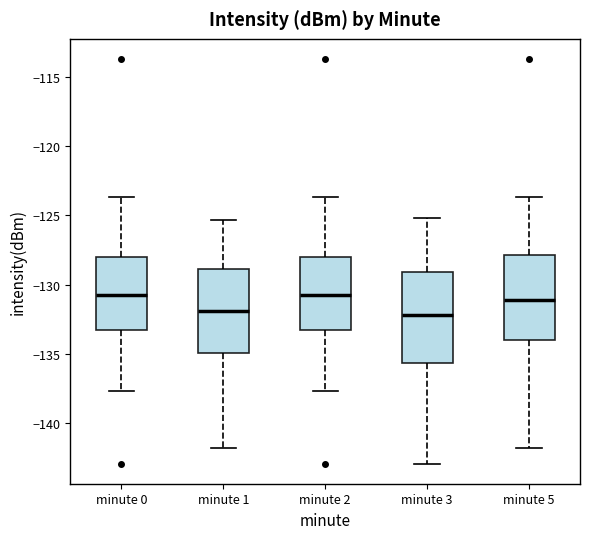

Reading left to right, transcribe this box plot: for each box, give where its median line is, the range the box spans, and where its two whiskers end, as read against the y-axis. The values are not printed on the chart, so give them approximately, as read against the axis.

minute 0: median -131.0, box -133.5 to -128.0, whiskers -137.5 to -123.5
minute 1: median -132.0, box -135.0 to -129.0, whiskers -142.0 to -125.5
minute 2: median -131.0, box -133.5 to -128.0, whiskers -137.5 to -123.5
minute 3: median -132.0, box -135.5 to -129.0, whiskers -143.0 to -125.0
minute 5: median -131.0, box -134.0 to -128.0, whiskers -142.0 to -123.5